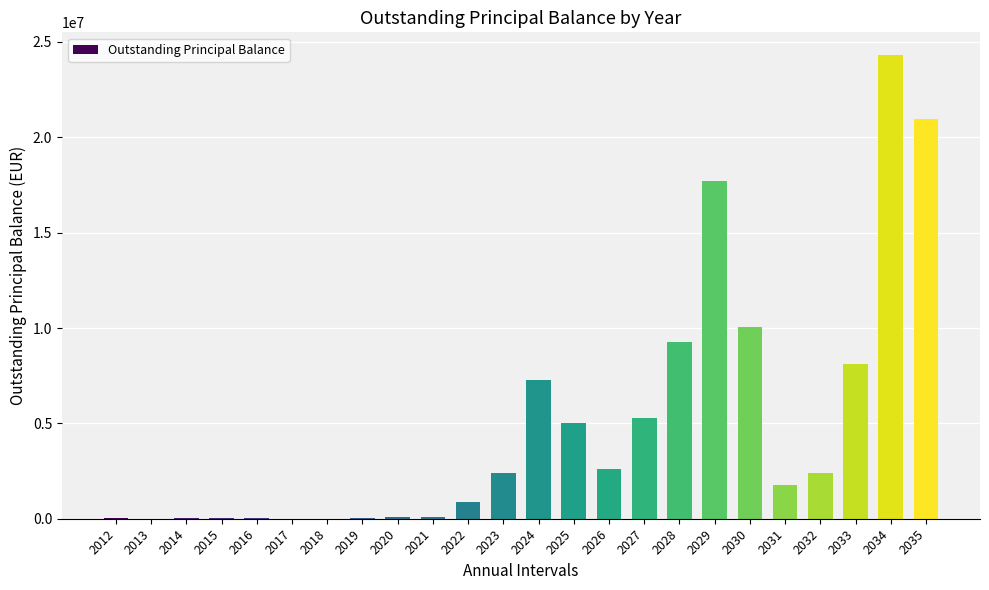

Between 2034 and 2023, which is larger?

2034